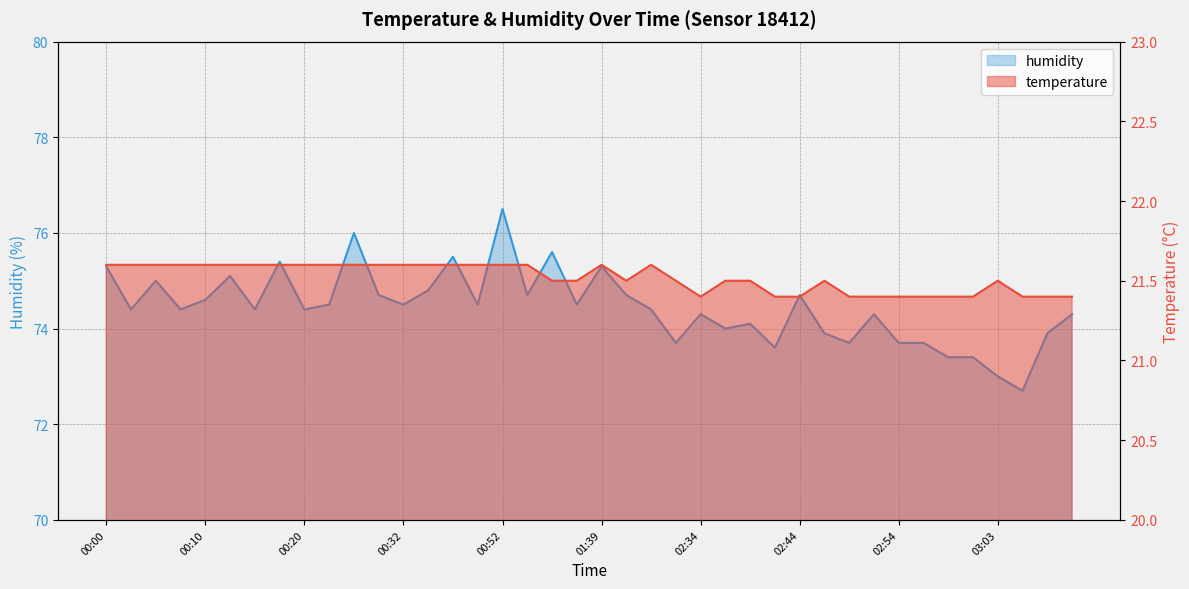

How many distinct data groups are displayed?

2